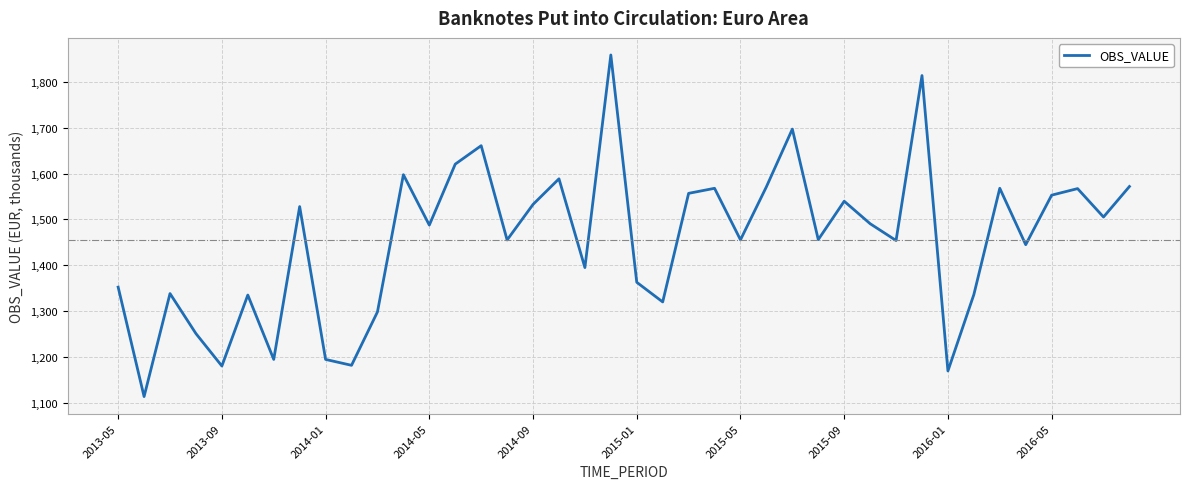

What is the minimum value shown in the chart?

1113.9